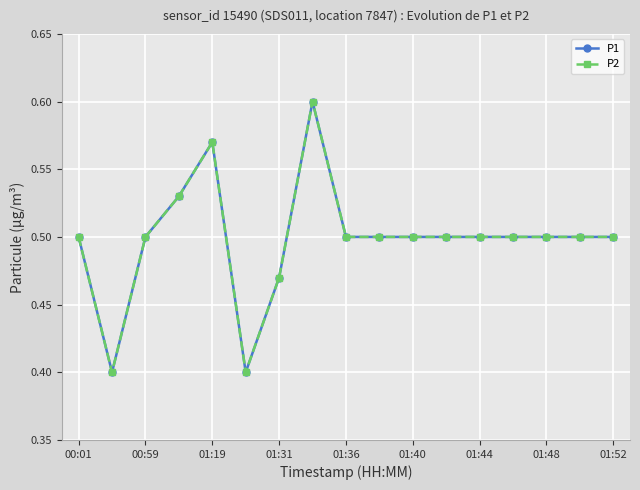

True or false: P2 and P1 cross at least once.

False